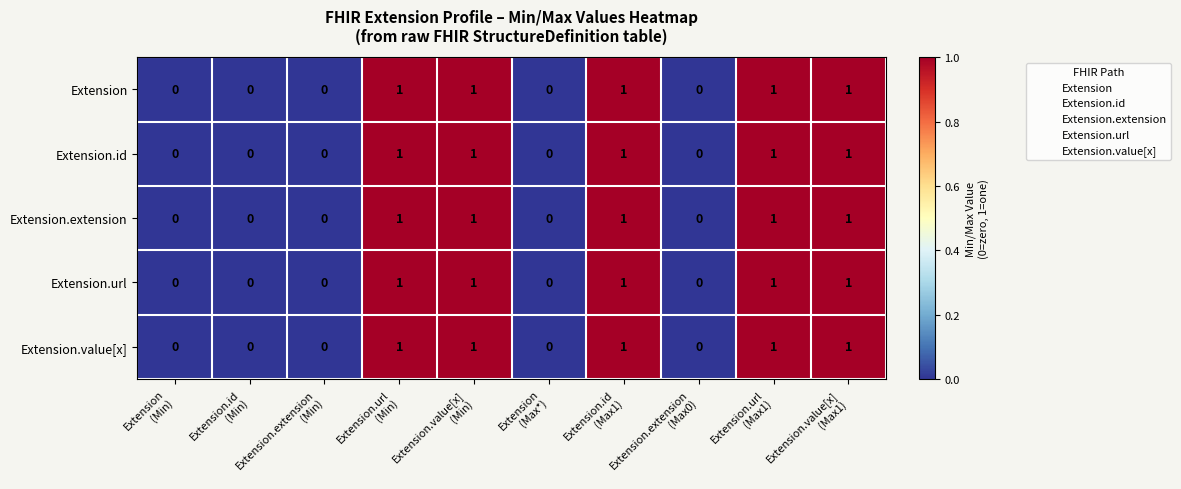

How many Extension.value[x] values are between 0 and 1?

10